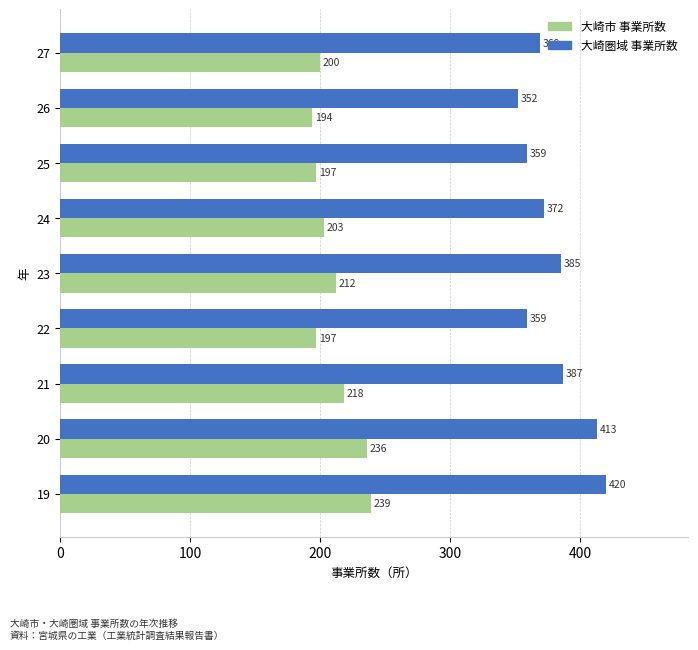

What is the difference between the maximum and second lowest values in the 大崎圏域 事業所数 series?

61